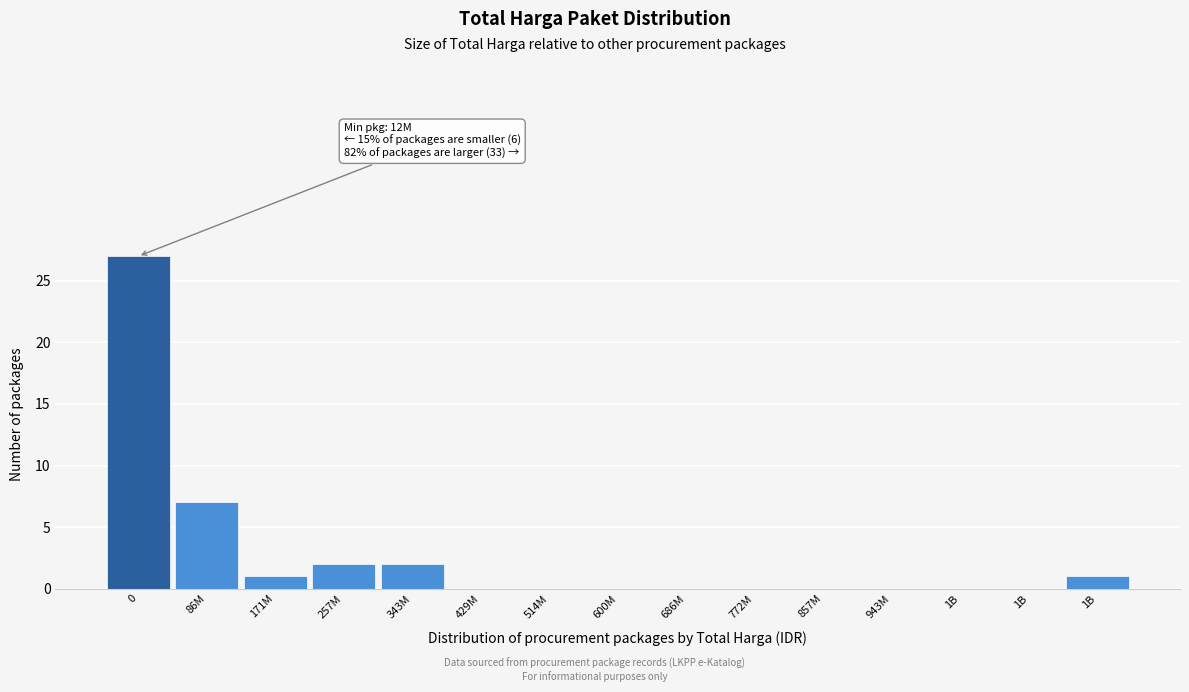

How many distinct data groups are displayed?

1